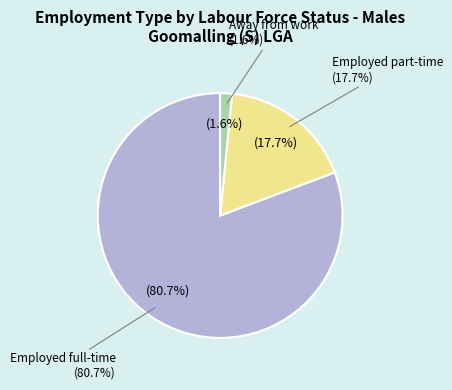

Is the sum of Employed part-time (34) and Away from work (3) greater than half?

No